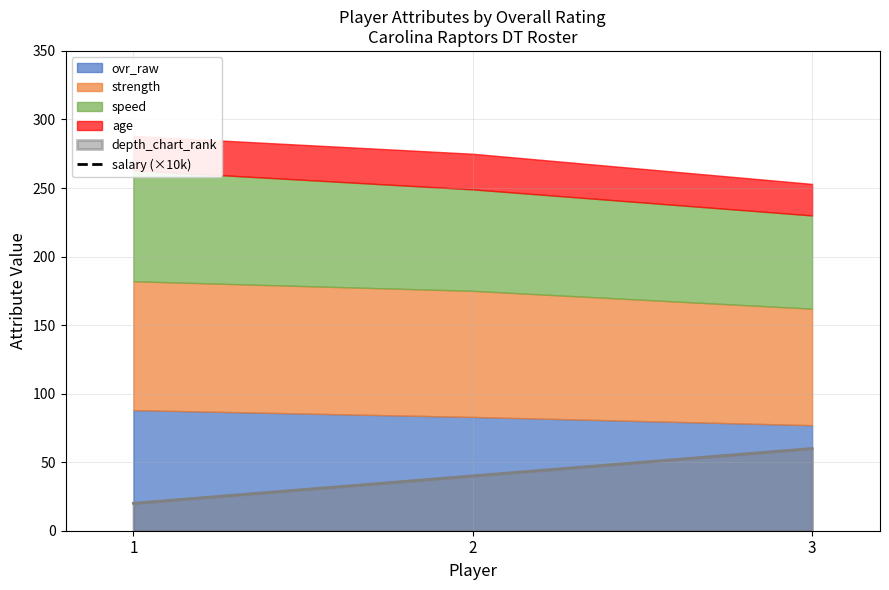

The chart shows a value of 22665 at 3. True or false?

False